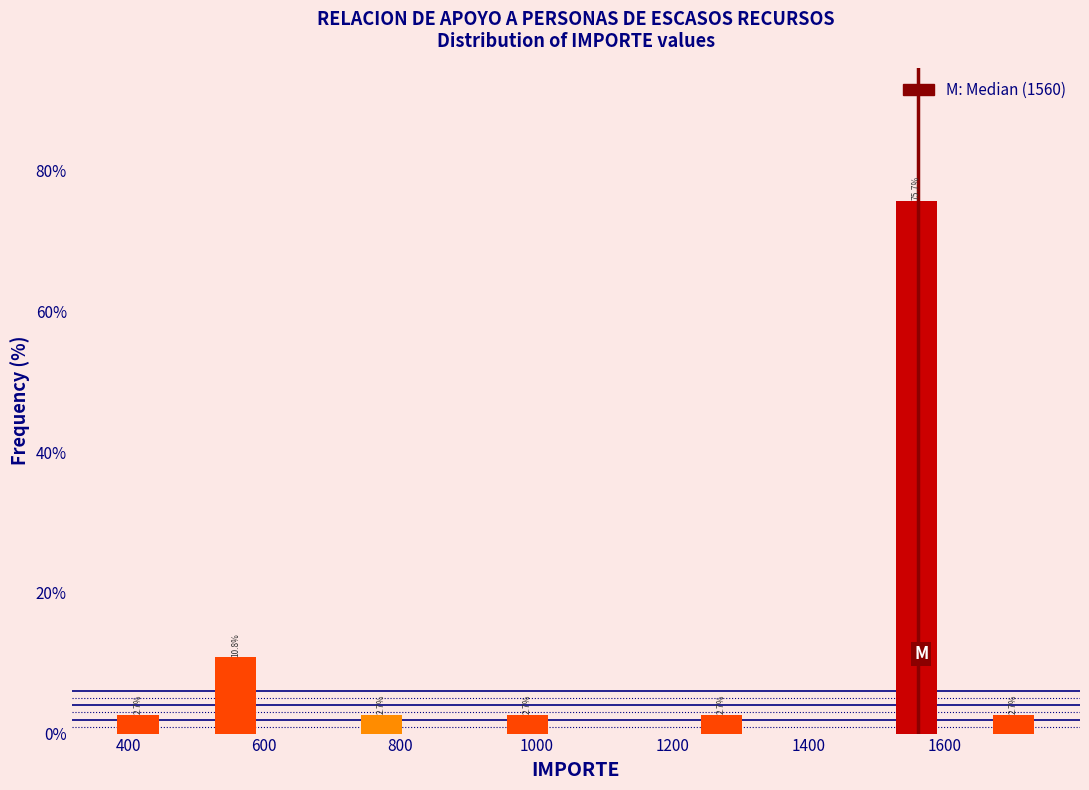

Around what value on the x-axis is the tallest bar? Give the approximate position of its centre, as read against the axis.

1560